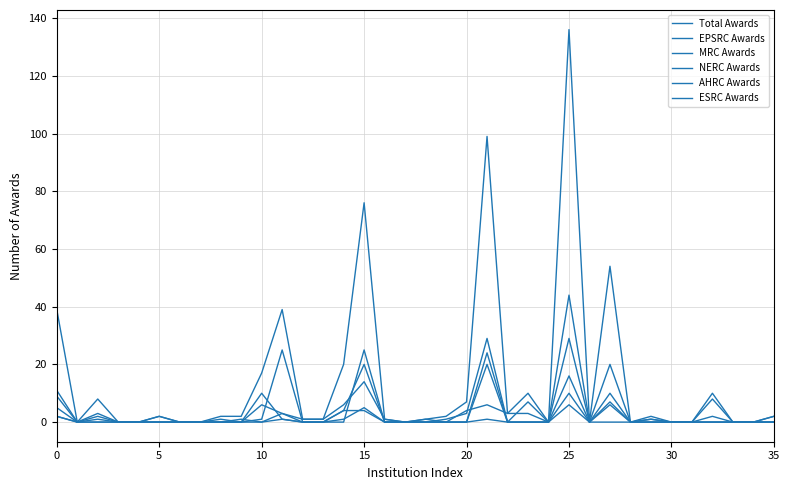

How many lines are shown in the chart?

6